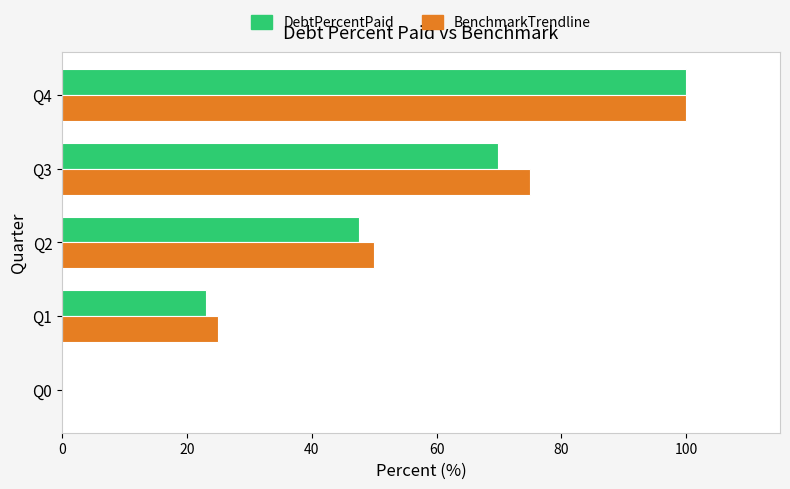

How many values in the DebtPercentPaid series exceed 47?

3